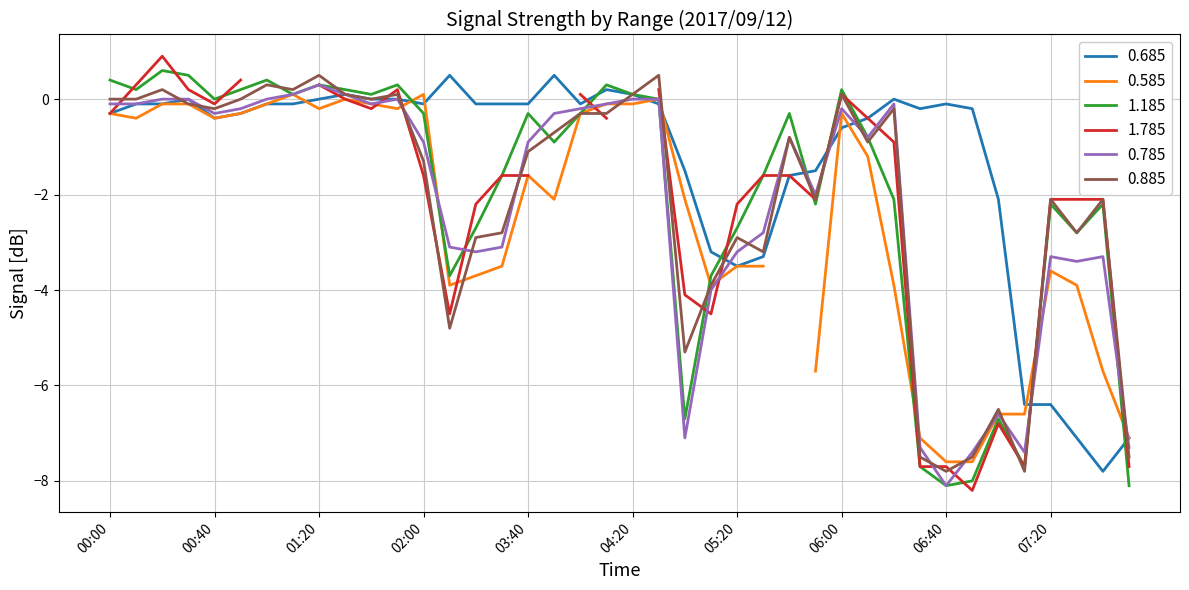

The 1.185 series shows -0.2 at 04:00. True or false?

False